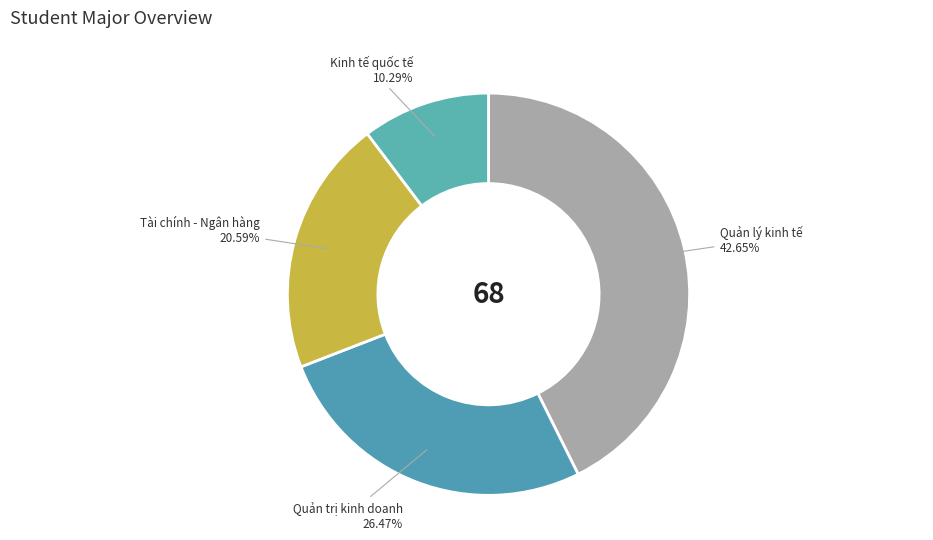

Do Tài chính - Ngân hàng and Quản trị kinh doanh together represent more than half of the pie?

No